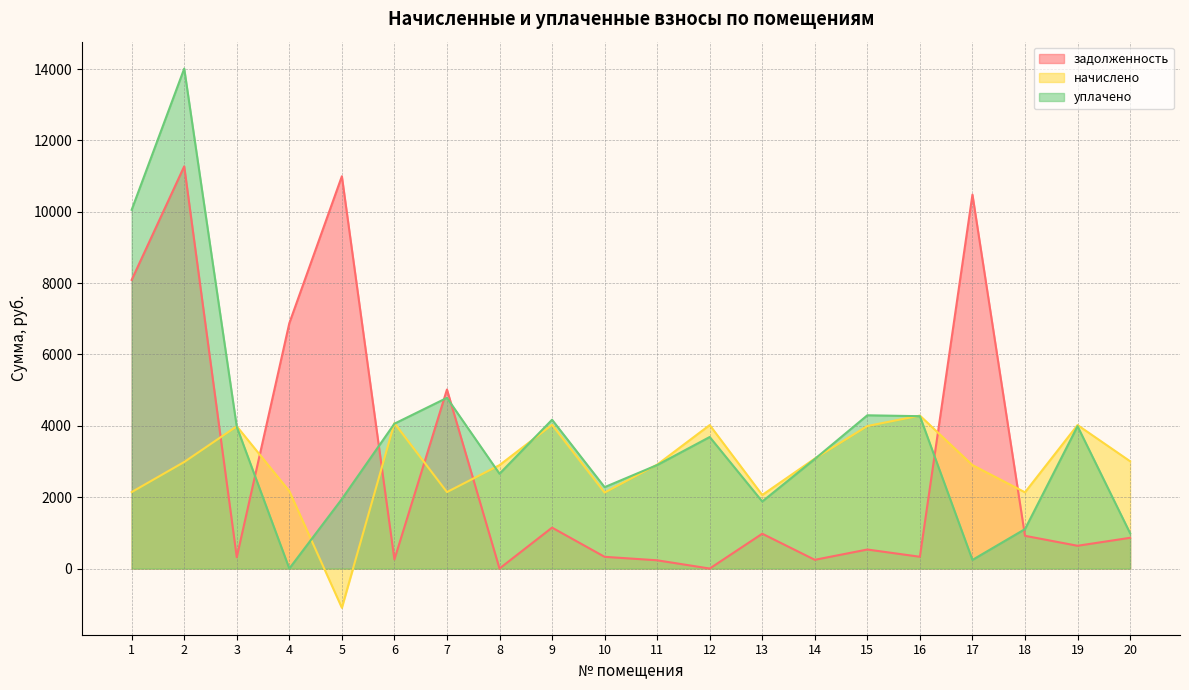

How many lines are shown in the chart?

3